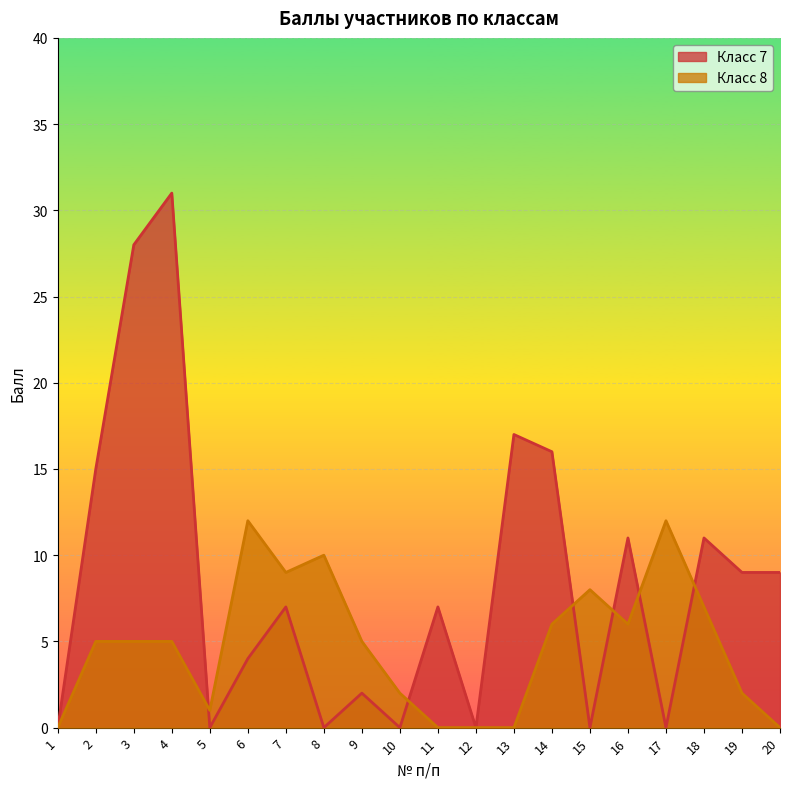

Reading right to left, what are all the values shown in this chart?

Класс 7: 9	9	11	0	11	0	16	17	0	7	0	2	0	7	4	0	31	28	15	0
Класс 8: 0	2	7	12	6	8	6	0	0	0	2	5	10	9	12	1	5	5	5	0